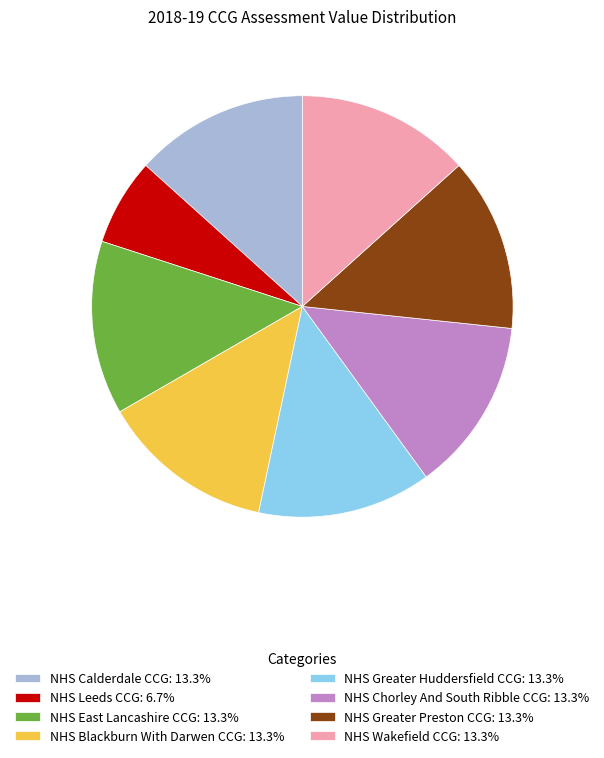

Which has a higher value, NHS East Lancashire CCG or NHS Leeds CCG?

NHS East Lancashire CCG